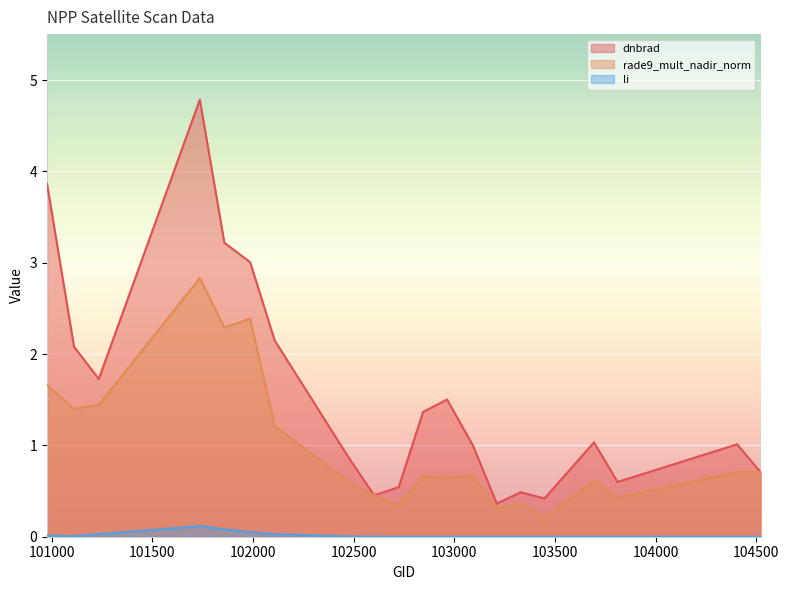

At which category does li reach its first local valley?

101111